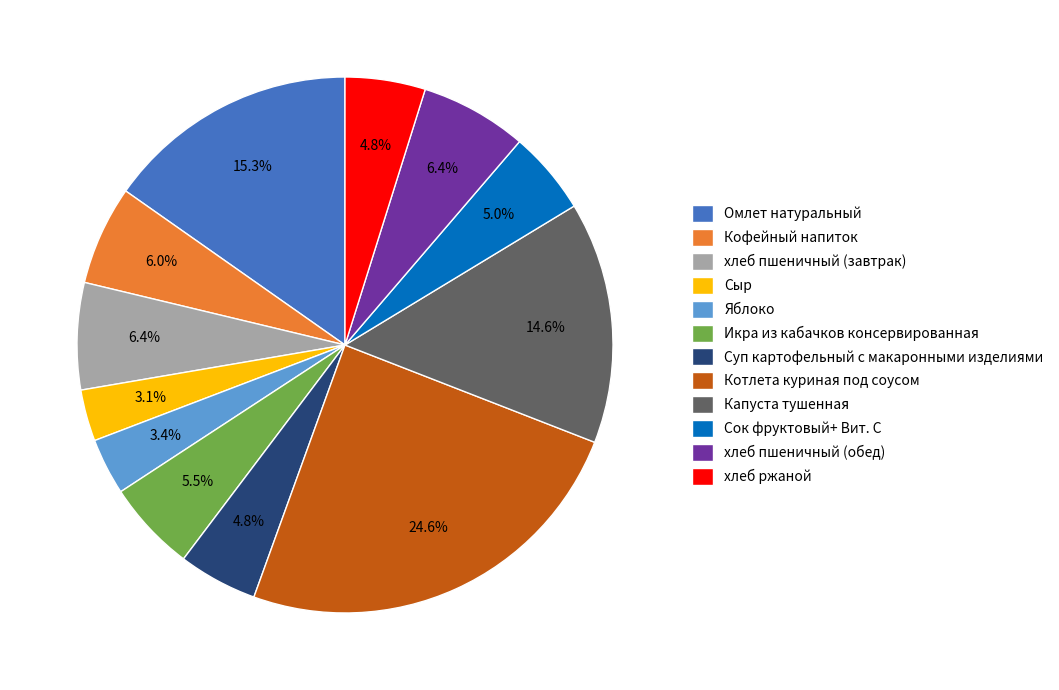

How many segments does this pie chart have?

12